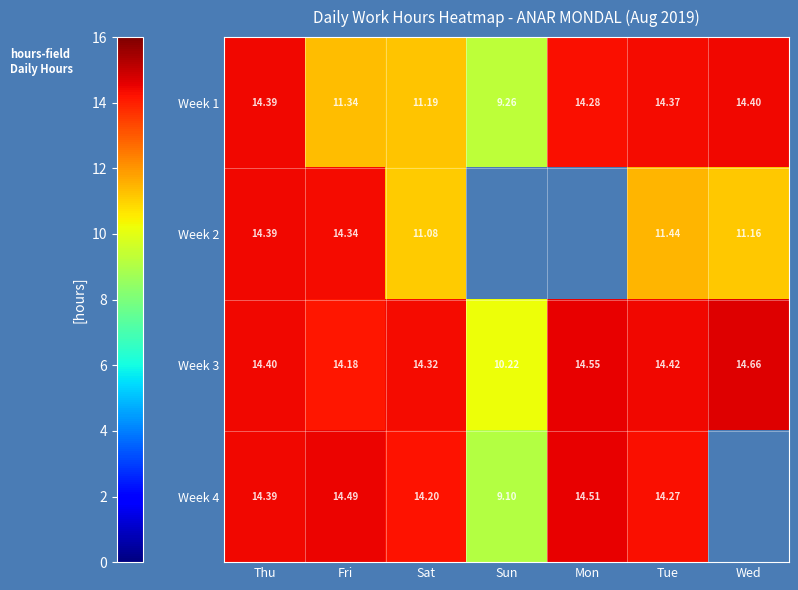

What is the difference between the Week 1 values at Tue and Mon?

0.1